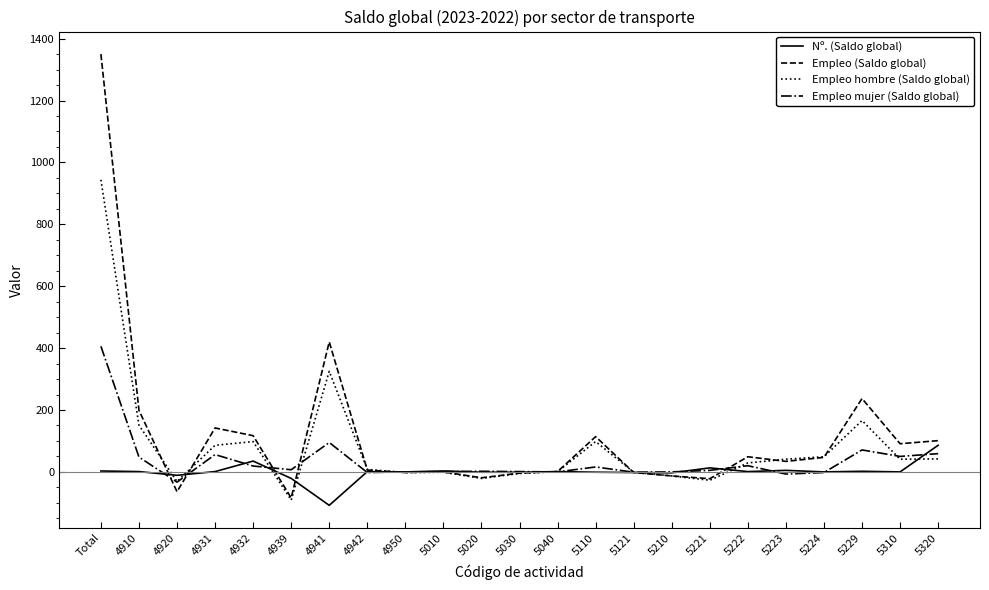

How many lines are shown in the chart?

4